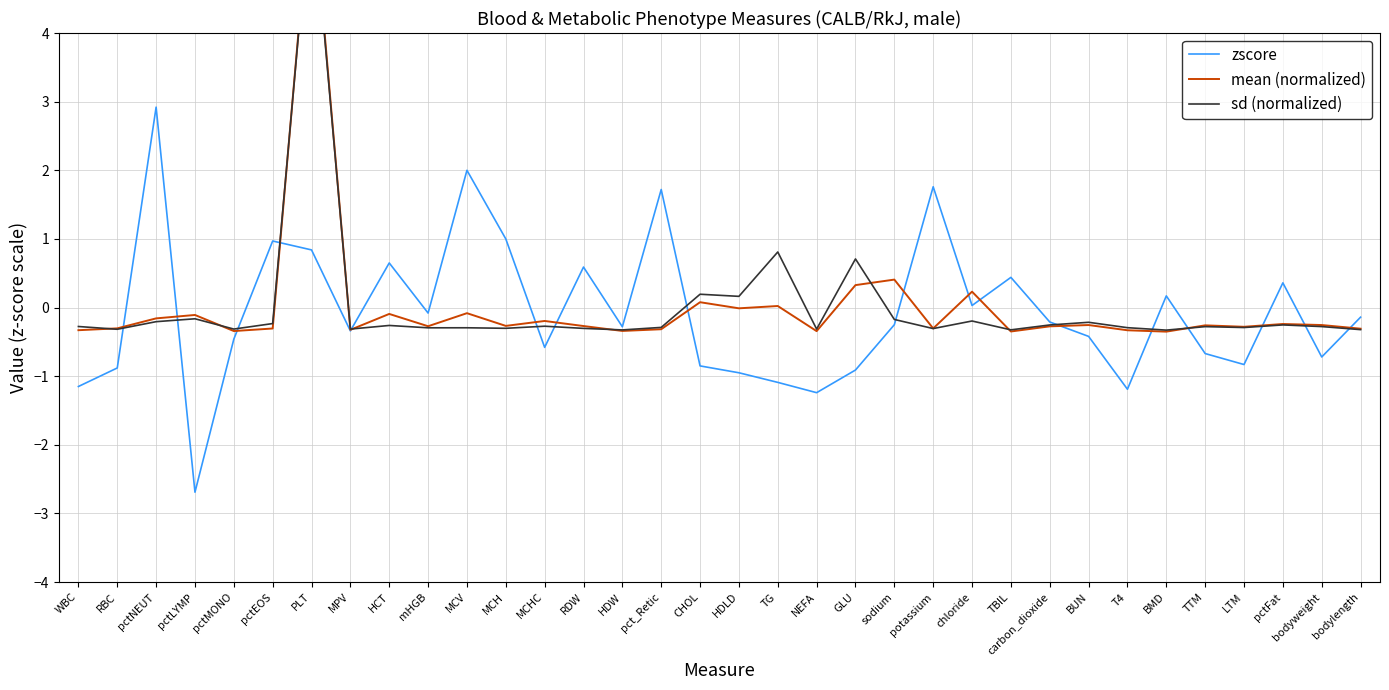

Count the number of data series in this chart.

3